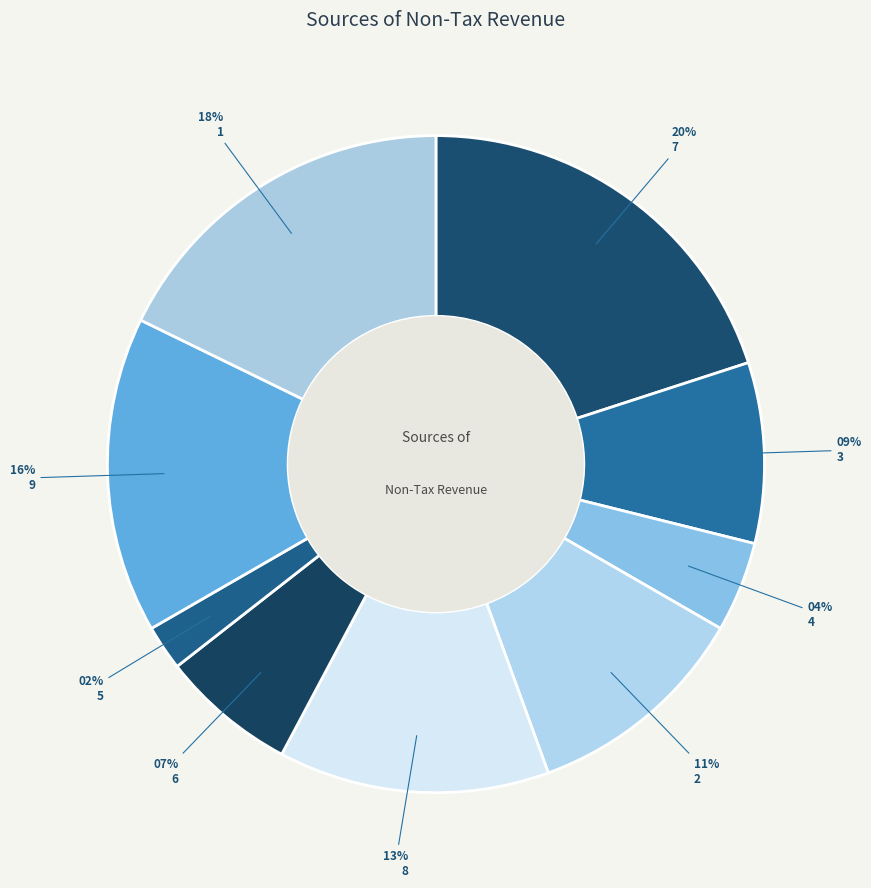

To the nearest percent, what is the difference between the largest and smallest slice percentages?

18%